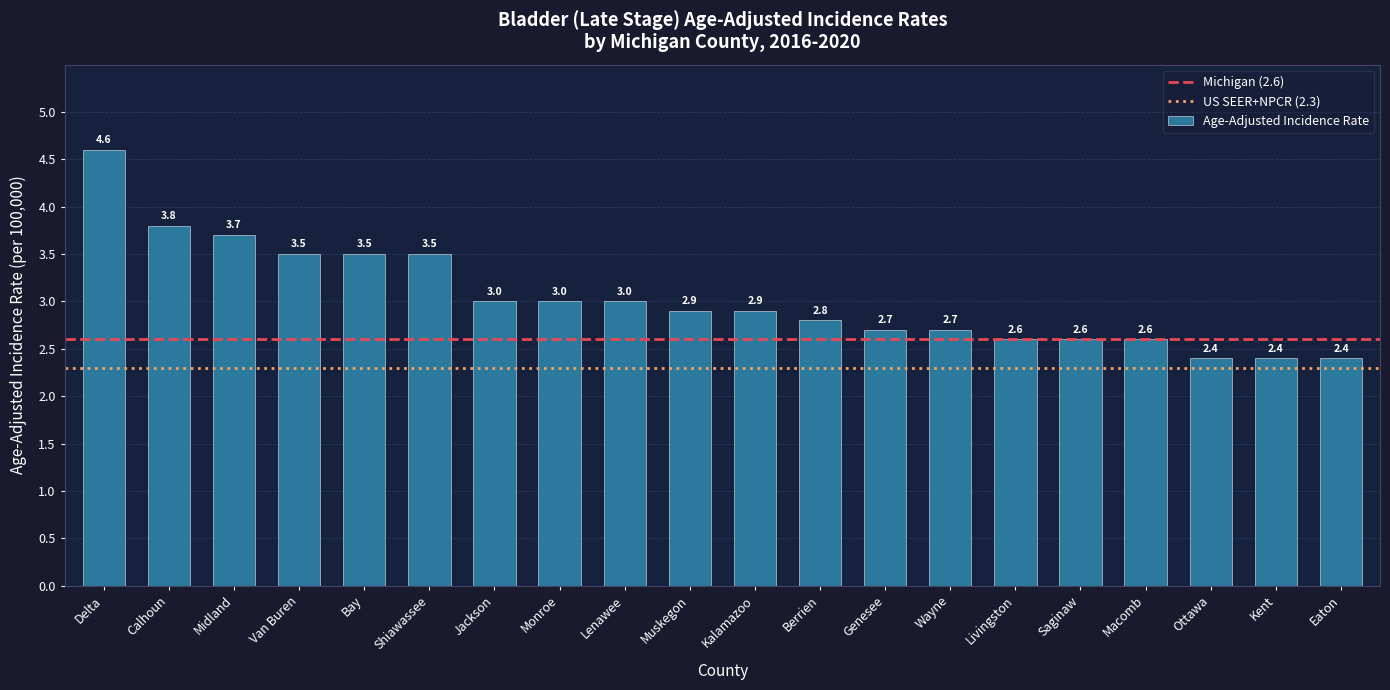

What is the average value?

3.0